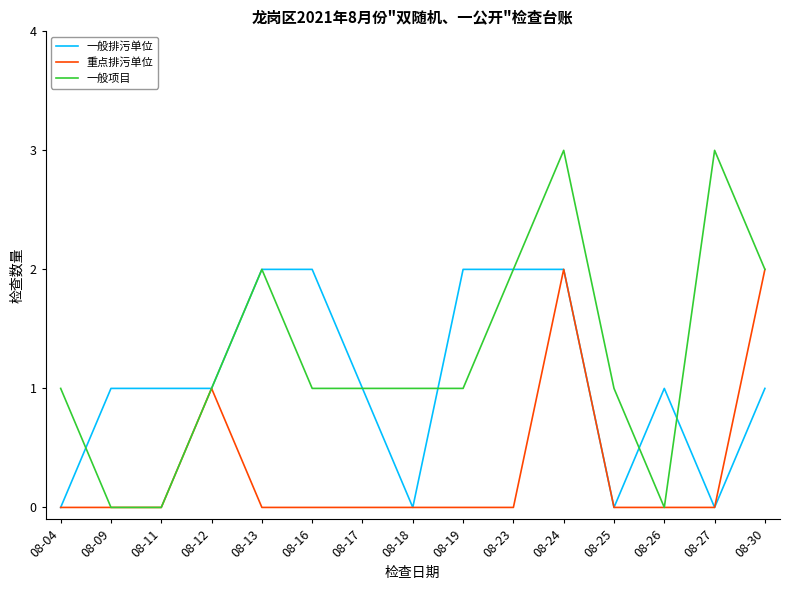

Which series has the largest range (max minus min)?

一般项目